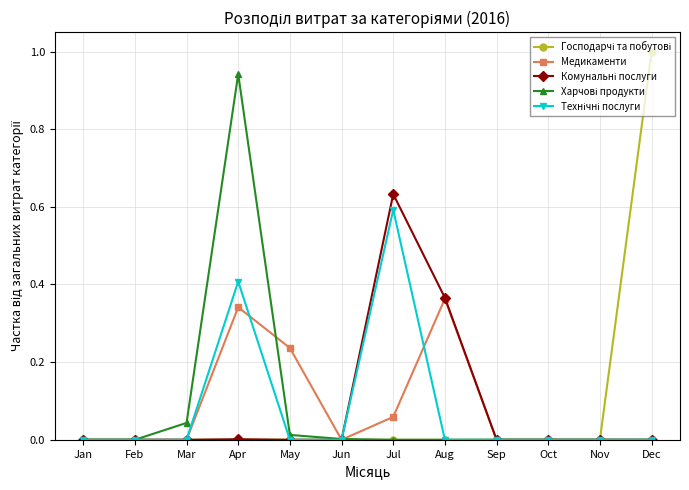

True or false: Медикаменти has a value of 0.0 at Feb.

True